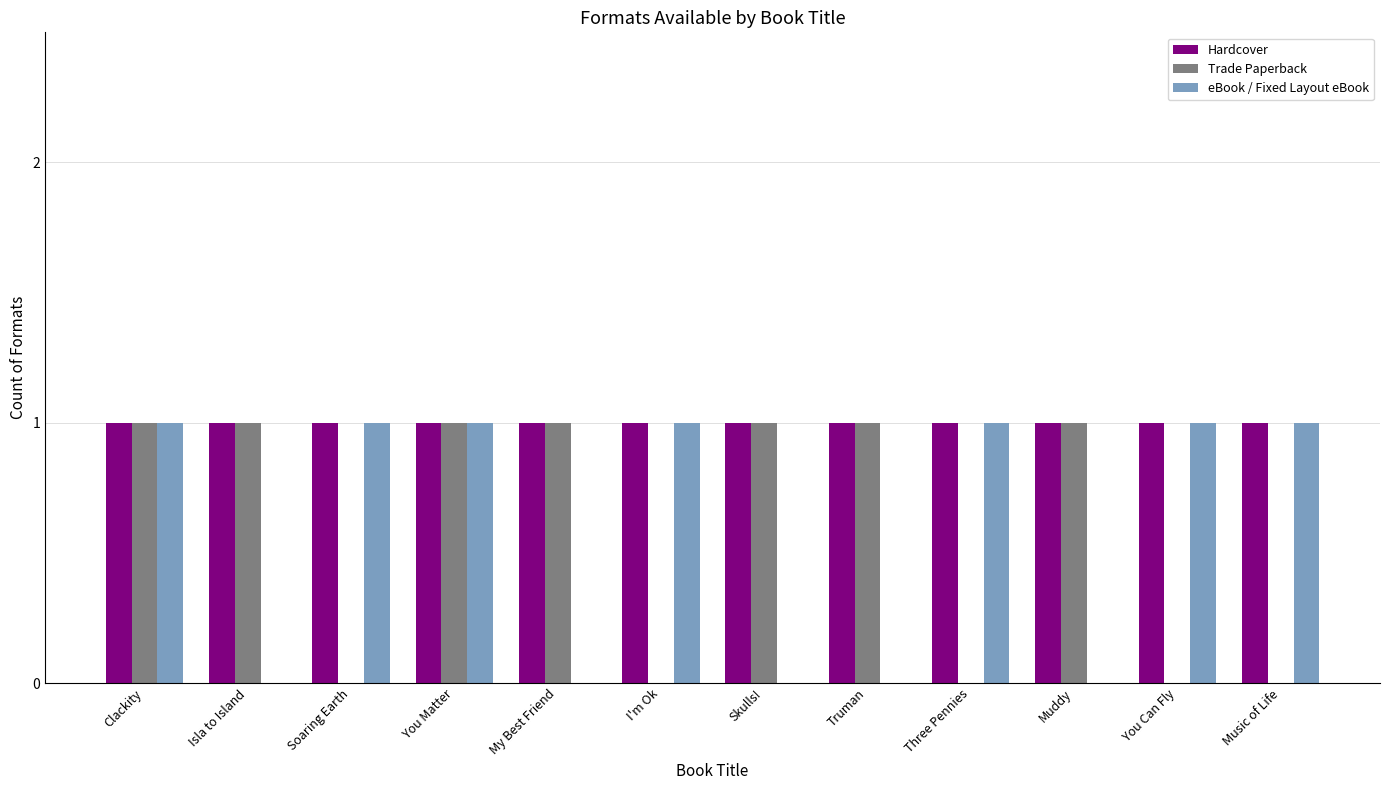

The Trade Paperback series shows 0 at Music of Life. True or false?

True